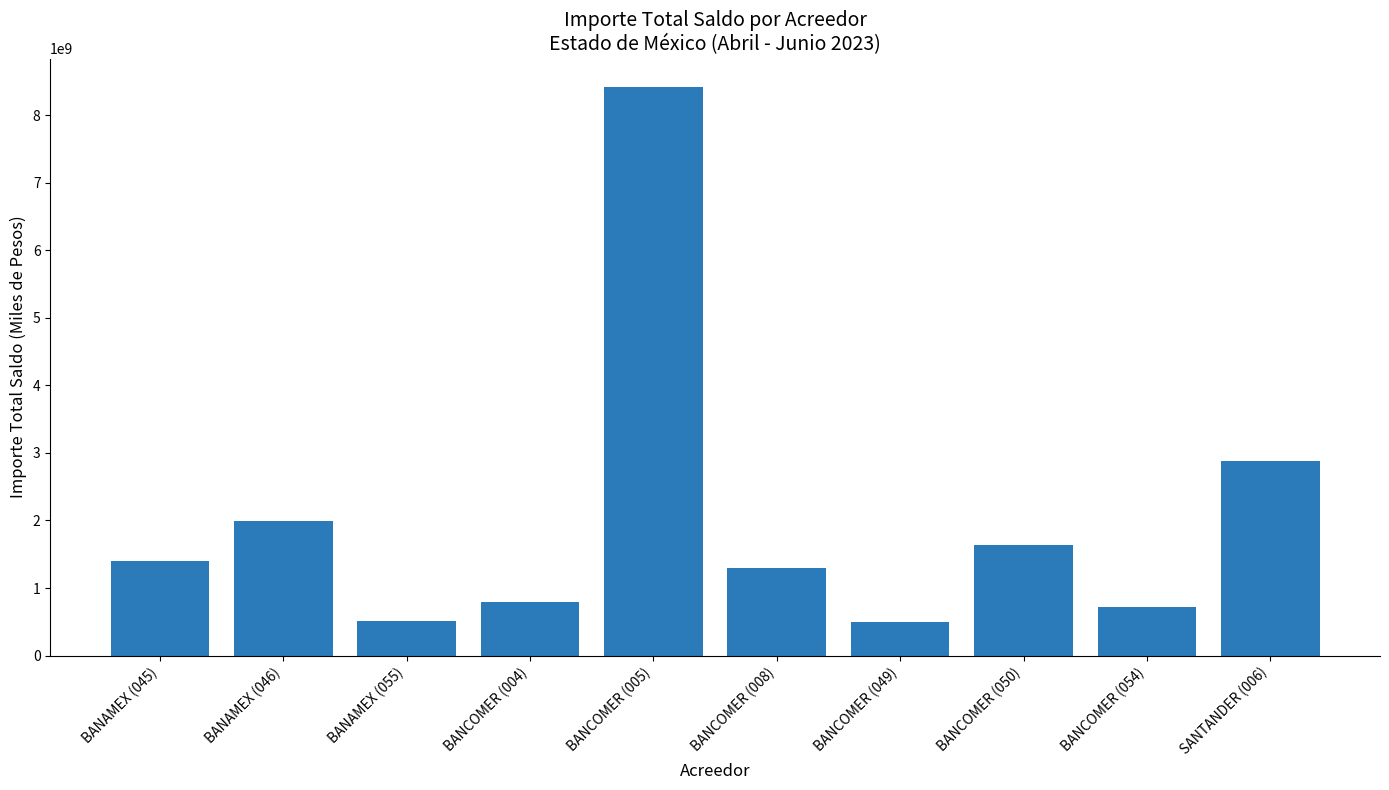

What position from the right is SANTANDER (006)?

1